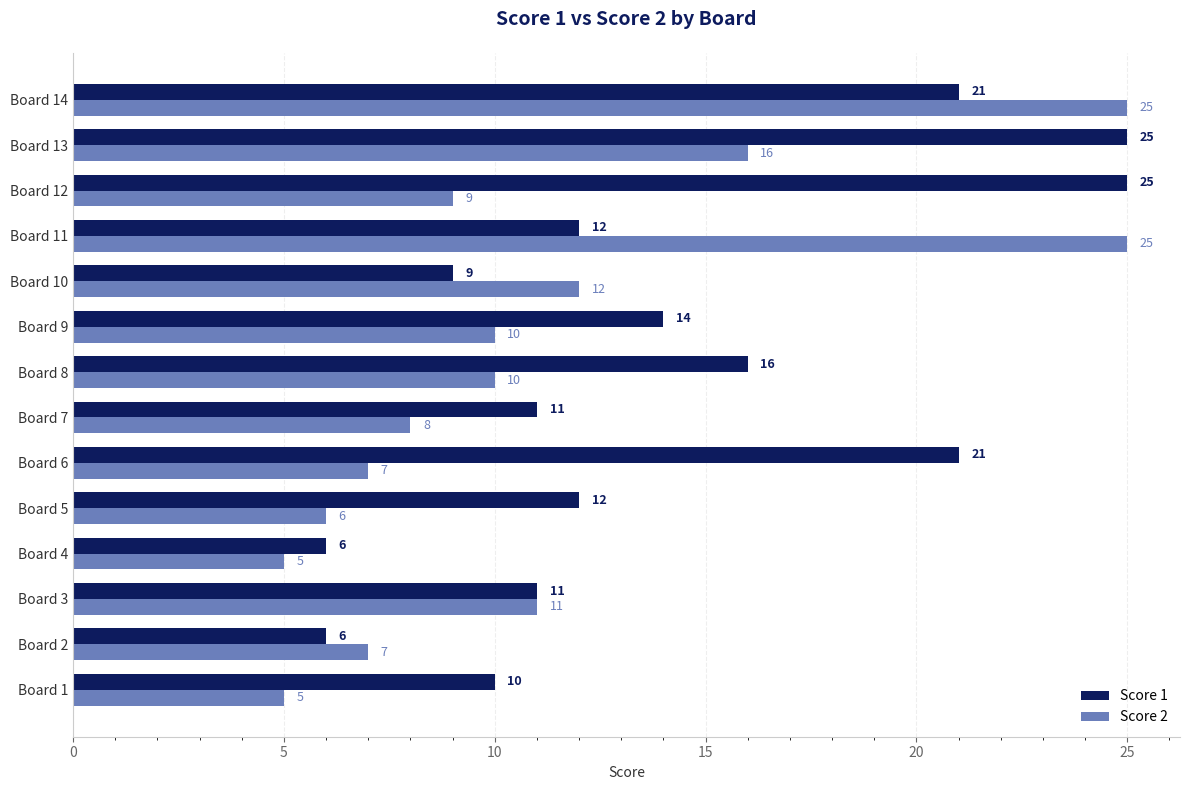

The Score 2 series shows 5 at Board 4. True or false?

True